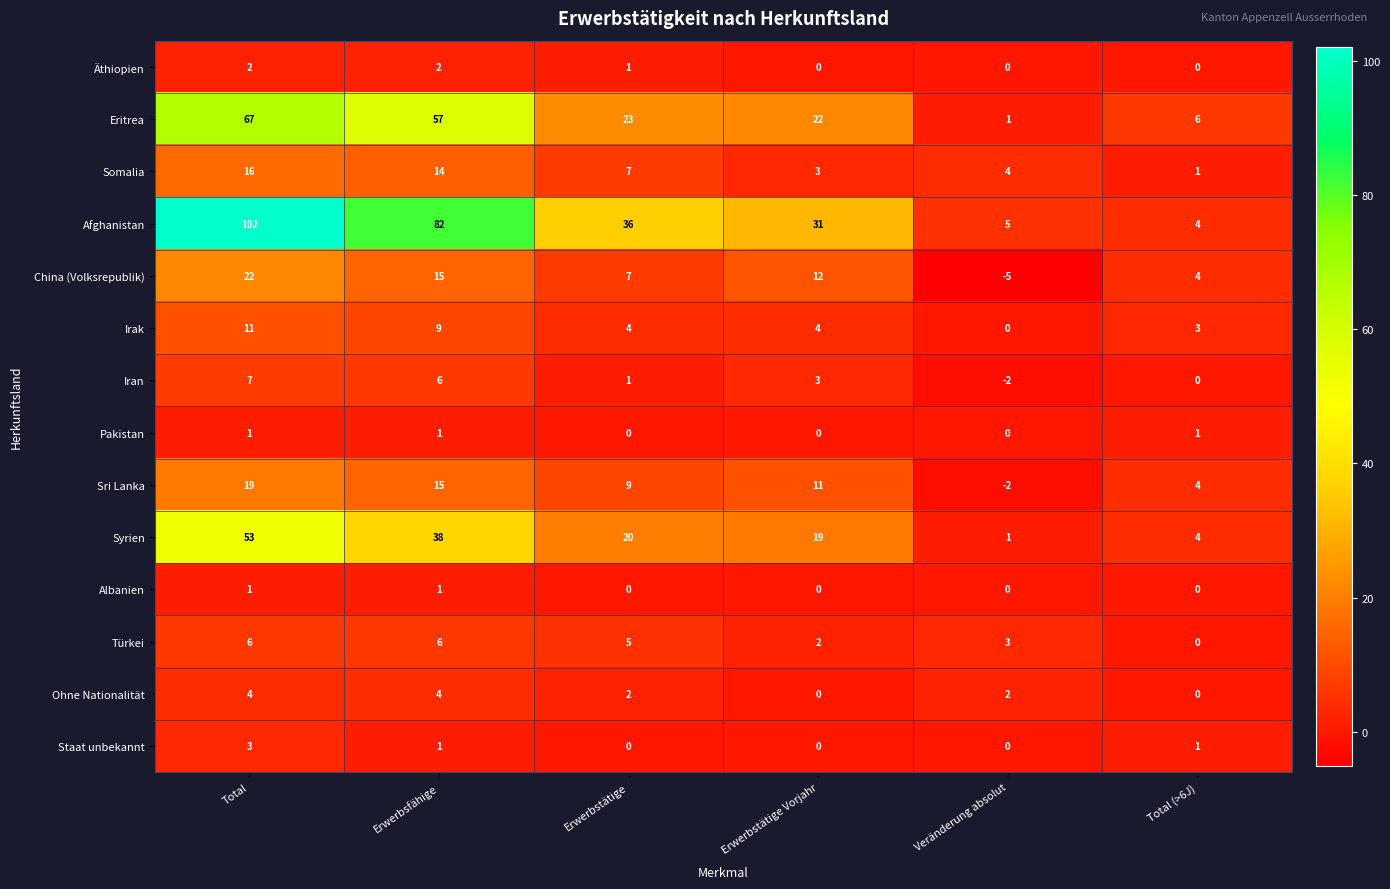

Which series has the widest spread of values?

Afghanistan